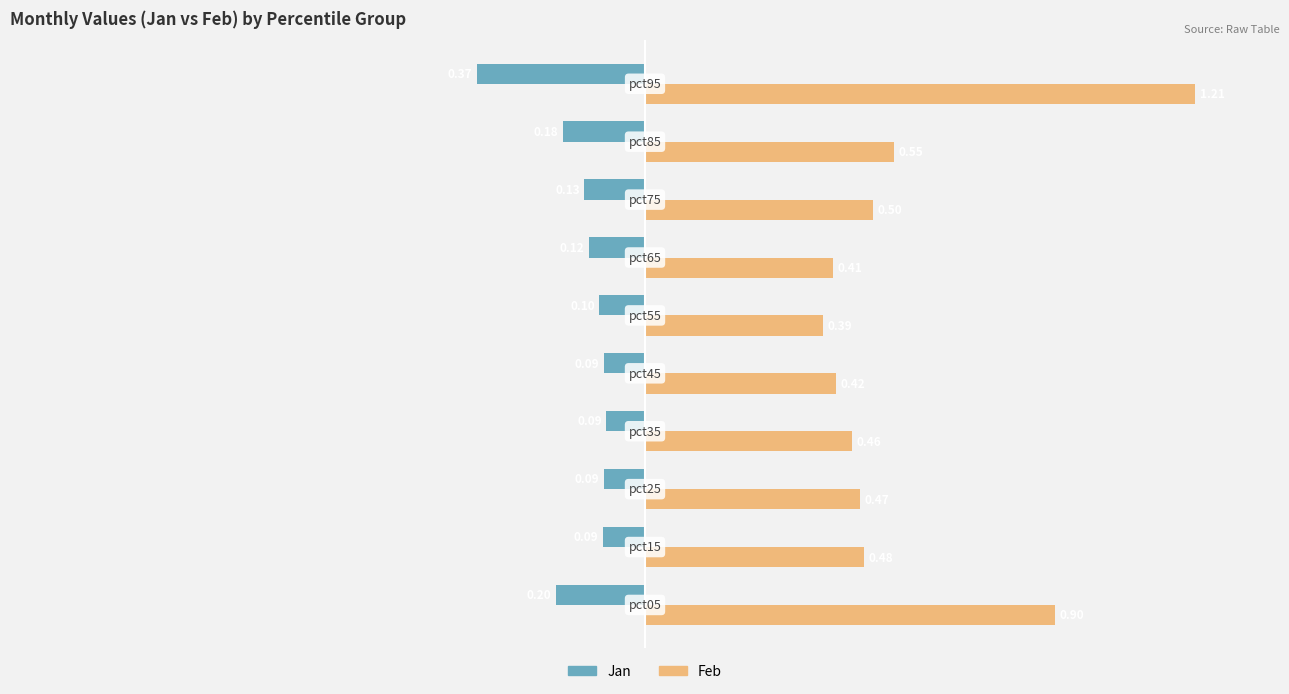

Which series has the widest spread of values?

Feb